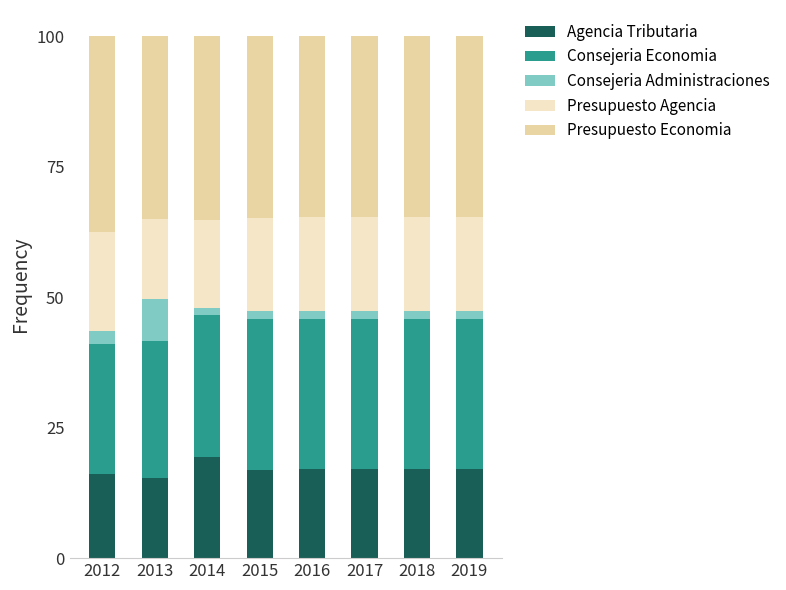

What is the total value across all series at 2019?

100.0